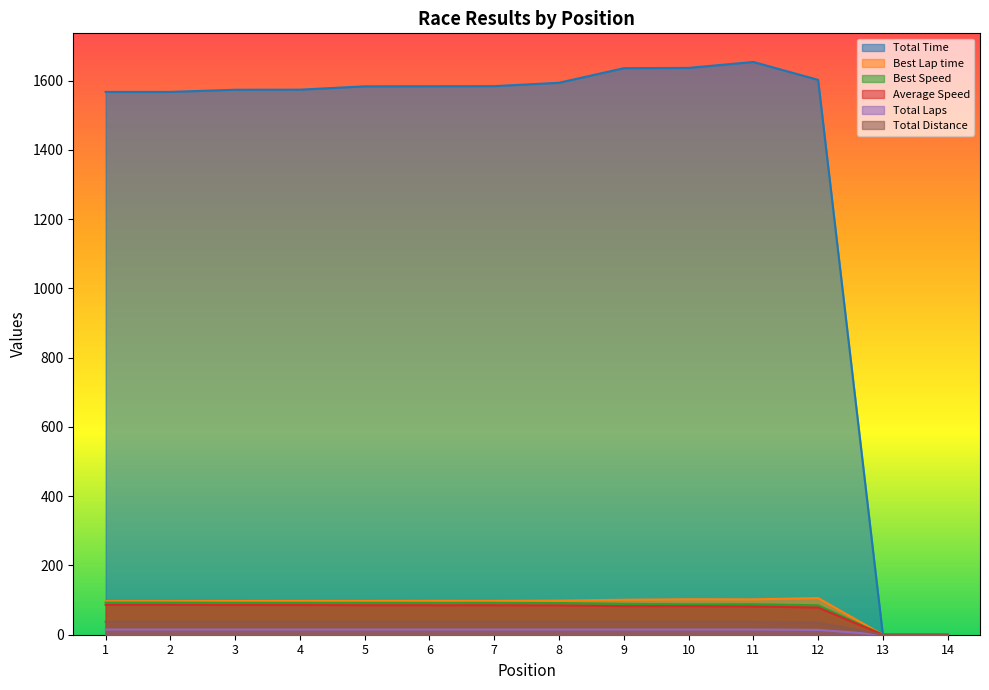

Which category has the lowest value in the Total Time series?

13